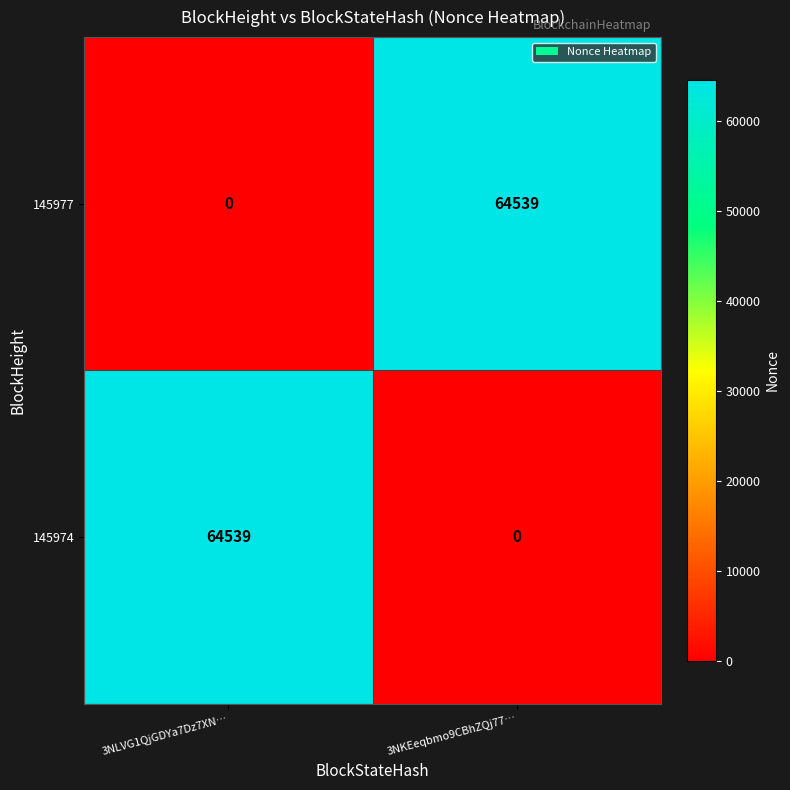

What is the difference between the 145974 values at 3NKEeqbmo9CBhZQj77… and 3NLVG1QjGDYa7Dz7XN…?

64539